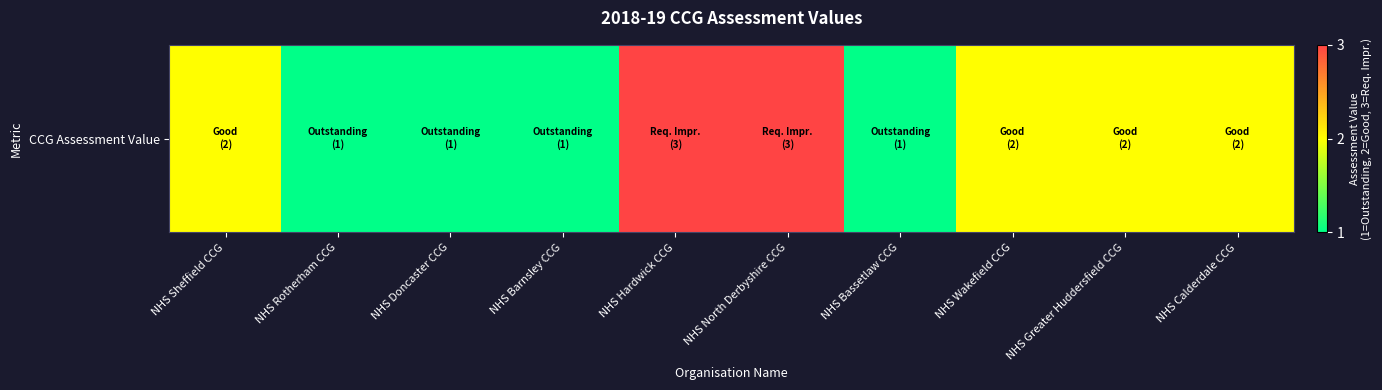

Reading right to left, extract all data points from this chart.

NHS Calderdale CCG=2	NHS Greater Huddersfield CCG=2	NHS Wakefield CCG=2	NHS Bassetlaw CCG=1	NHS North Derbyshire CCG=3	NHS Hardwick CCG=3	NHS Barnsley CCG=1	NHS Doncaster CCG=1	NHS Rotherham CCG=1	NHS Sheffield CCG=2